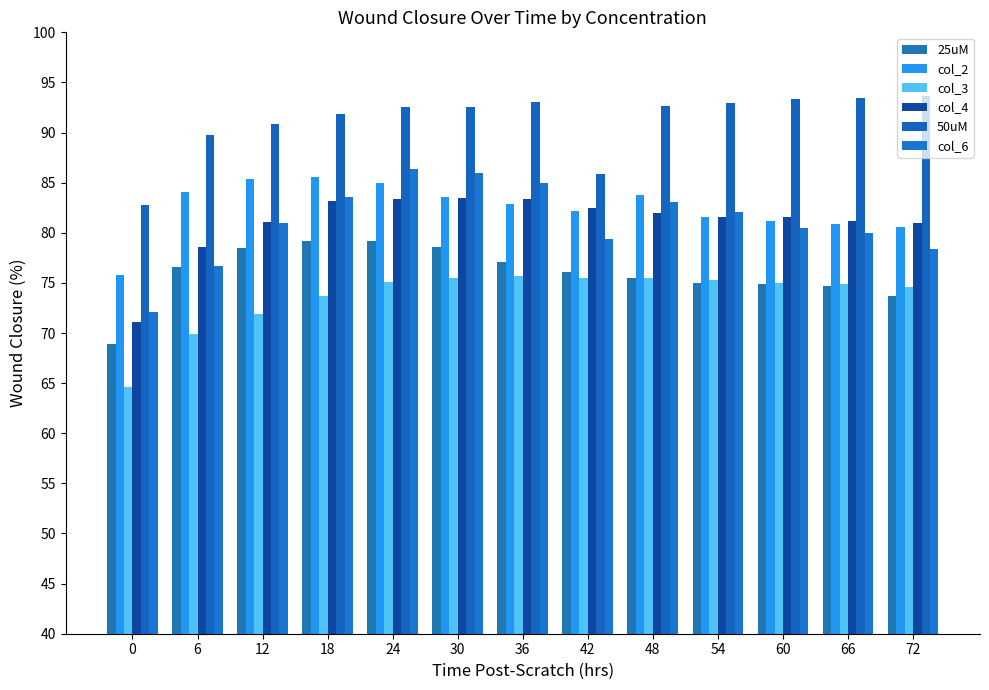

How many bars are there in each group?

6